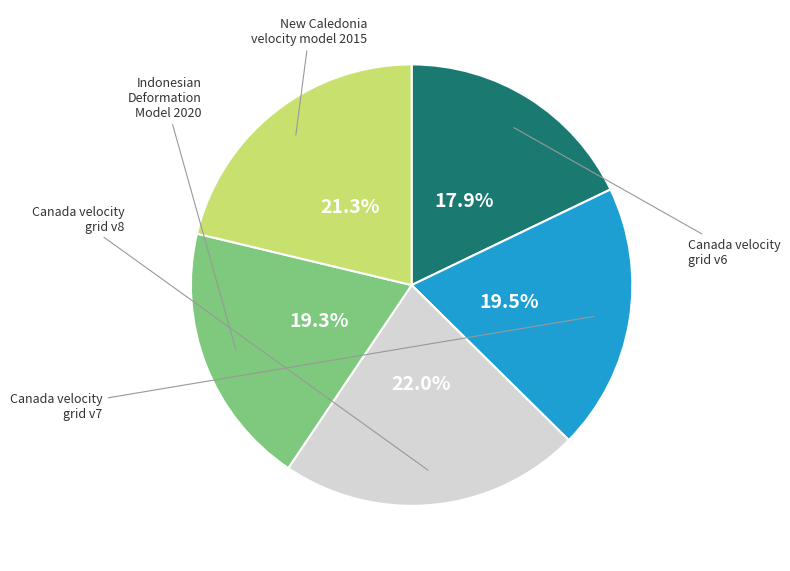

Which has a higher value, Canada velocity grid v6 or Canada velocity grid v7?

Canada velocity grid v7